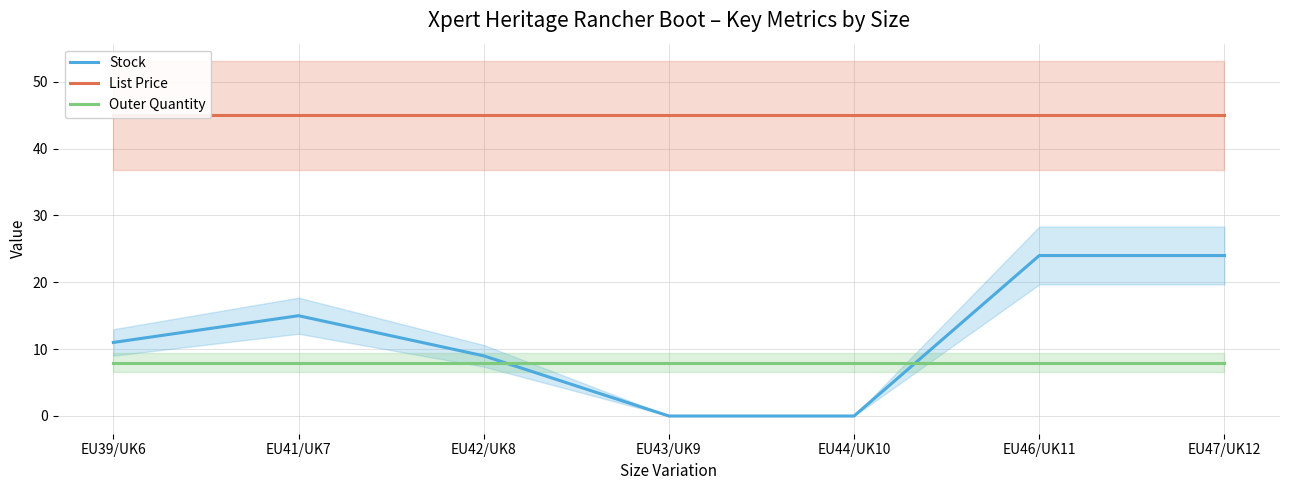

What value does the Stock series have at EU42/UK8?

9